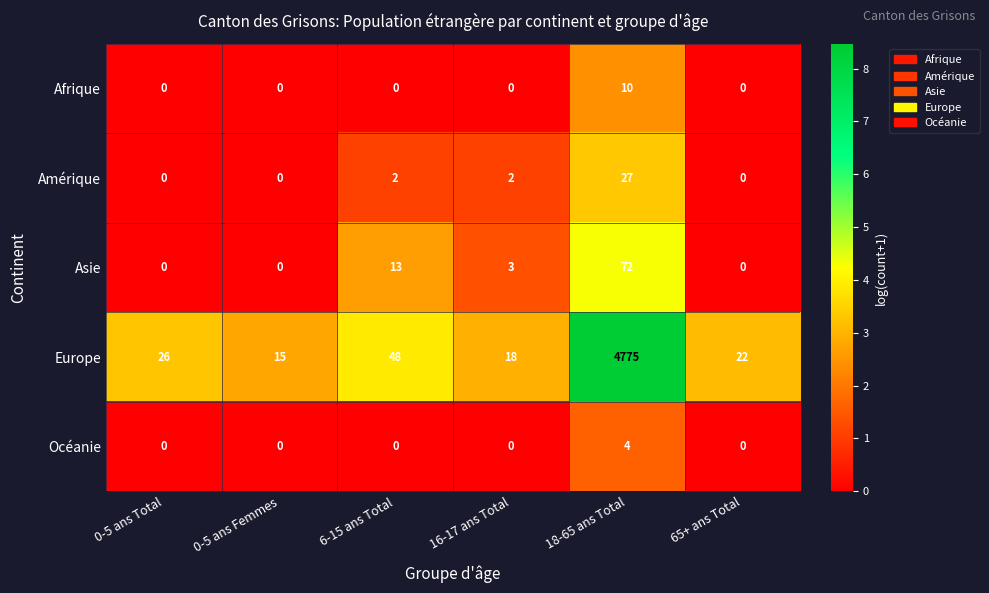

At which label does Asie first exceed 3?

6-15 ans Total